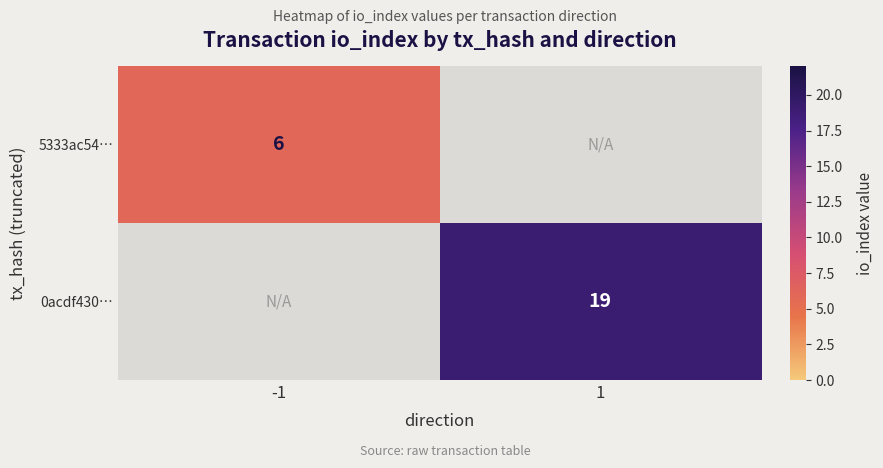

Is it true that 0acdf430… equals 19 at 1?

True